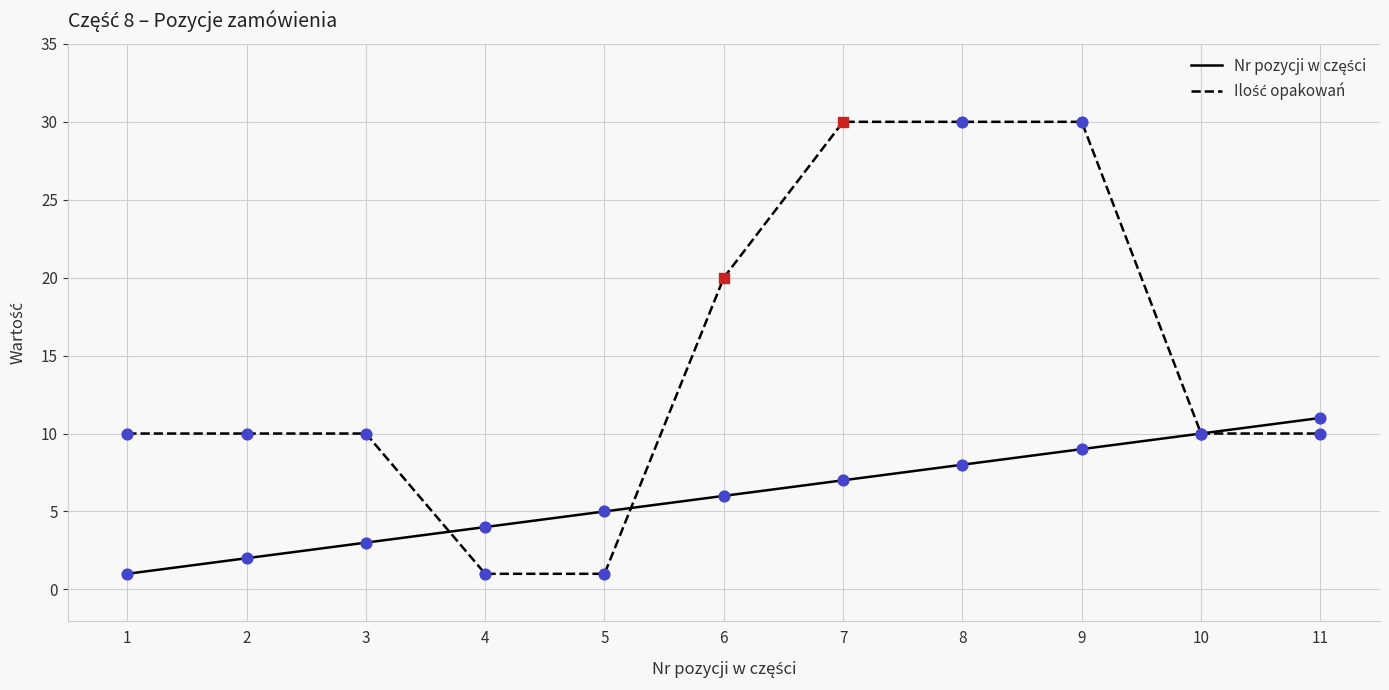

At which category is the sum across all series the highest?

9